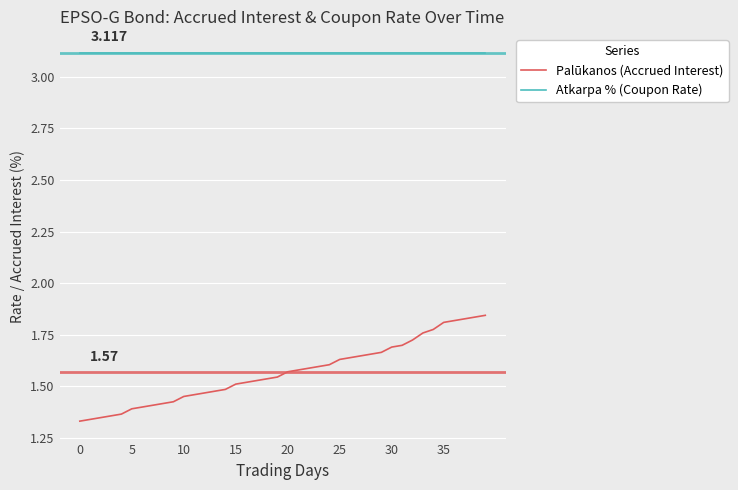

List the series in order of their peak value, lowest first.

Palūkanos (Accrued Interest), Atkarpa % (Coupon Rate)